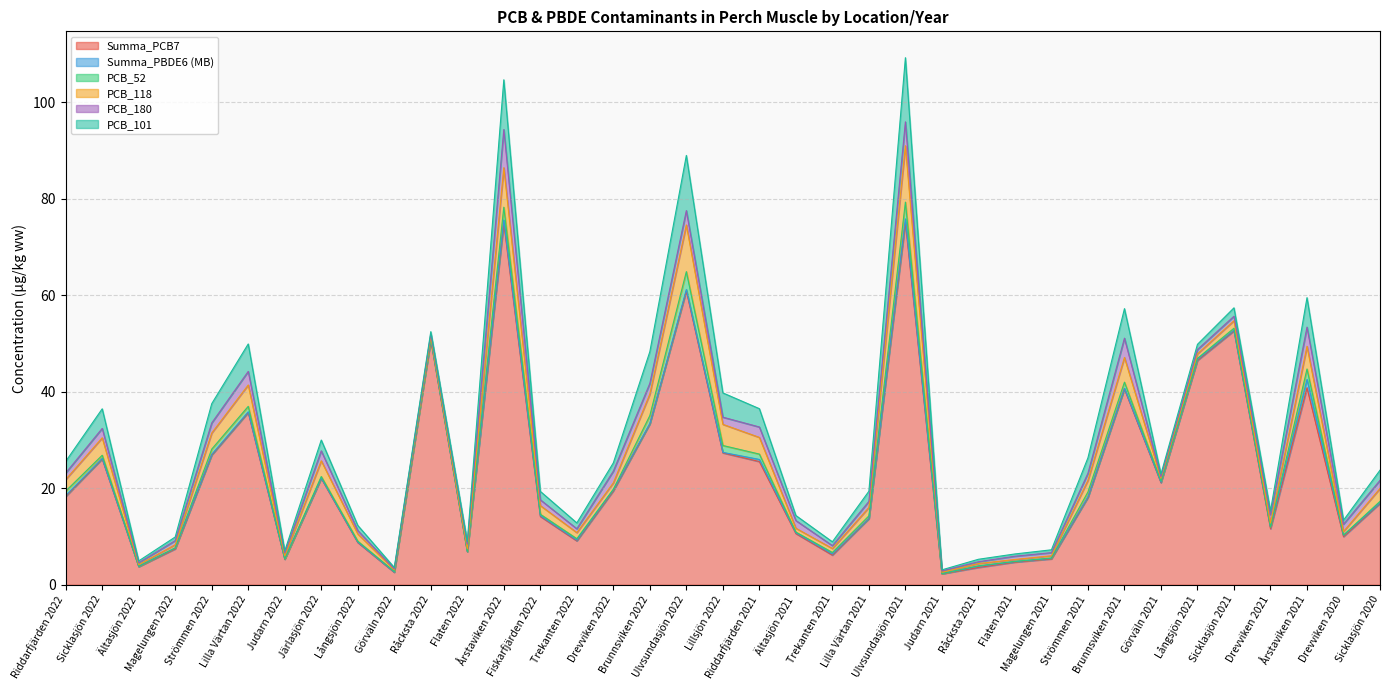

Where is the first local maximum for PCB_101?

Sicklasjön 2022